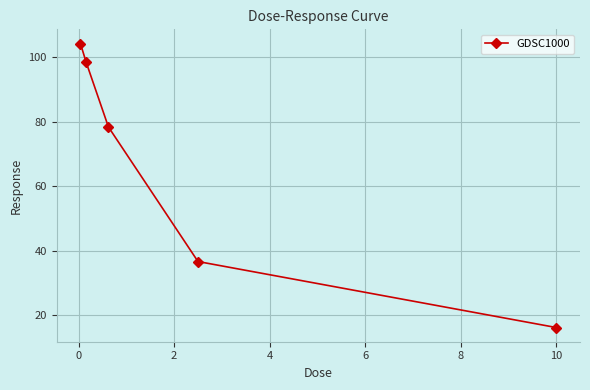

What is the maximum value shown in the chart?

104.2